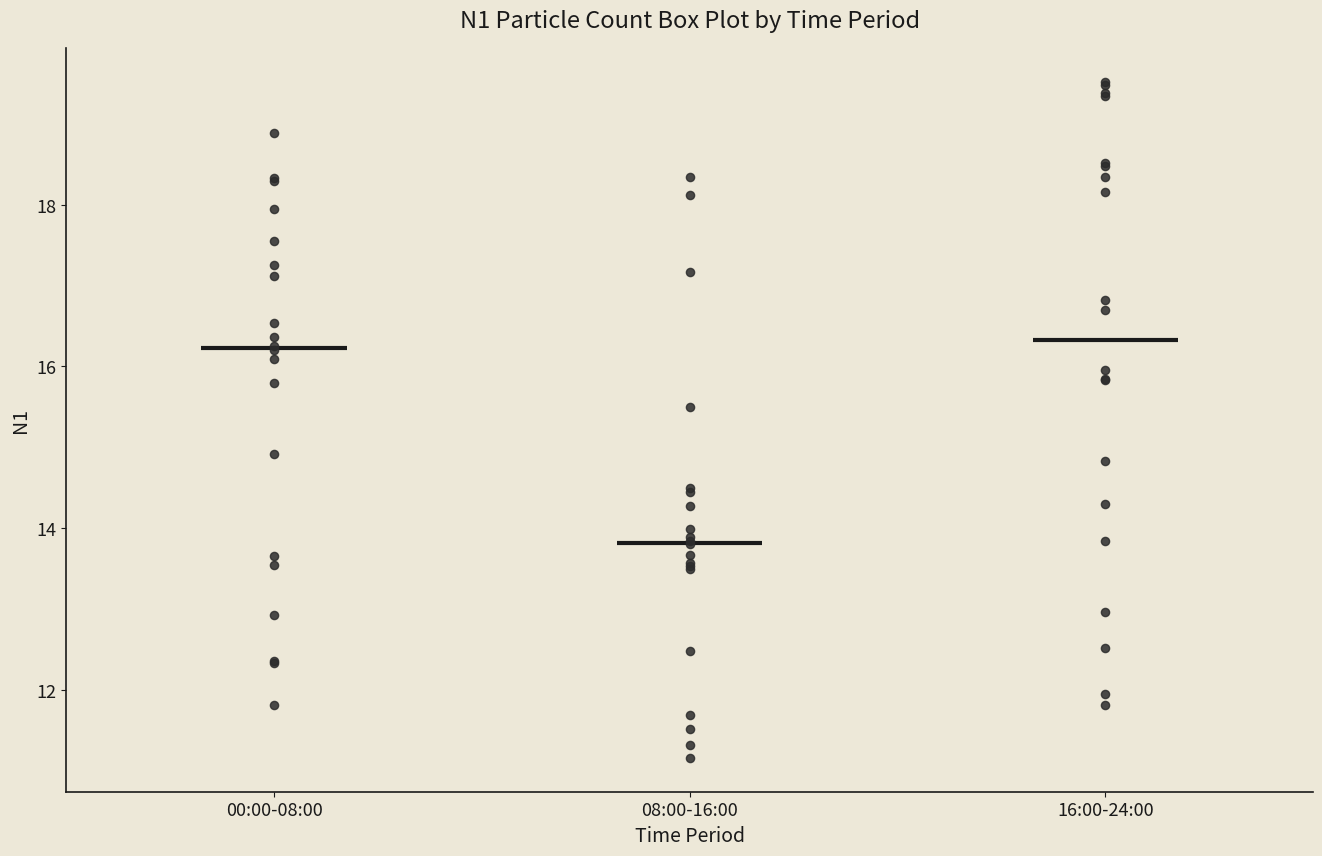

Where is the lower edge of the box for 16:00-24:00 on the y-axis? The values are not printed on the chart, so give them approximately, as read against the axis.

14.2